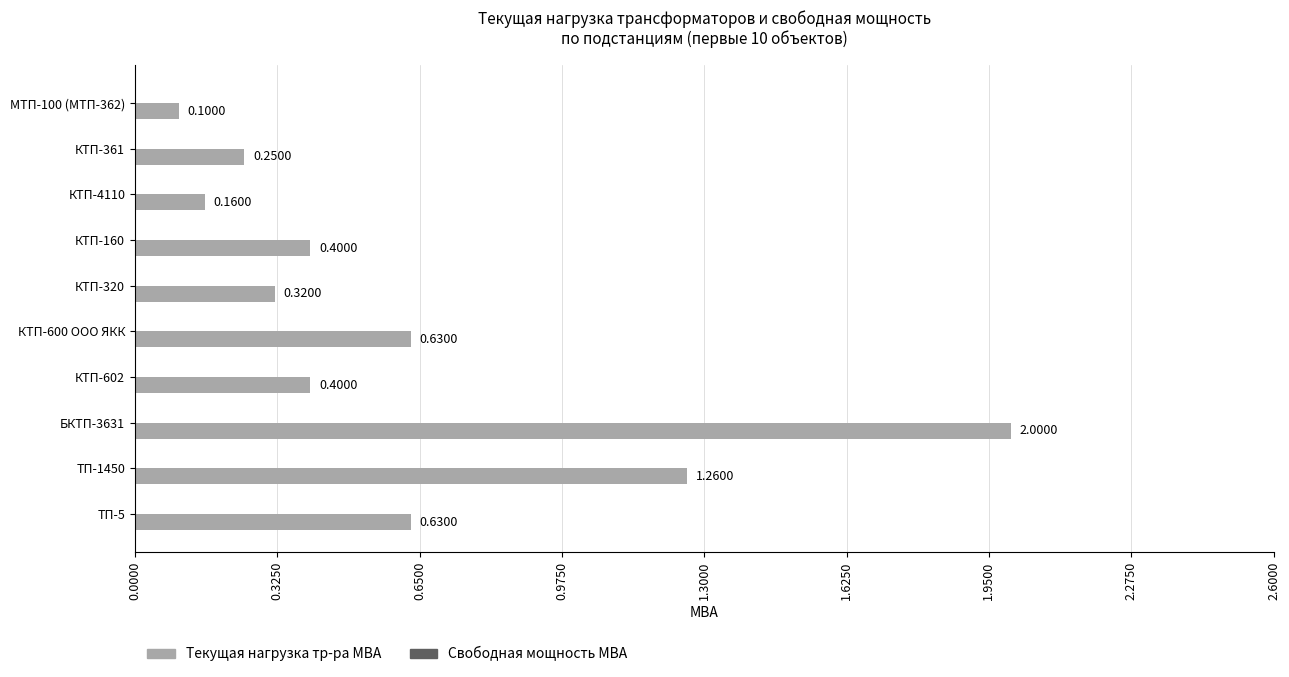

What is the difference between the maximum and minimum values?

1.9